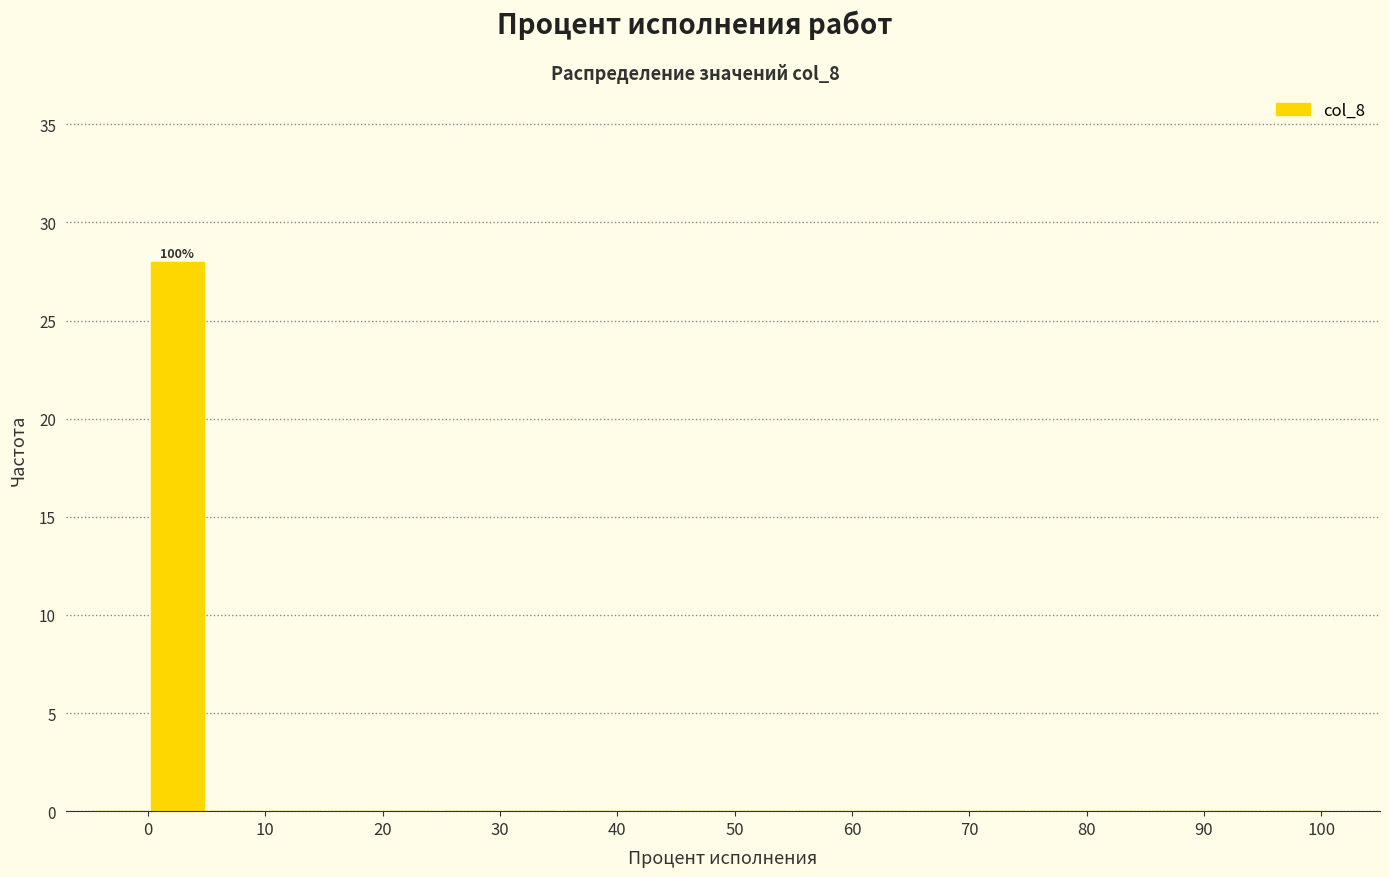

Which range on the x-axis has the tallest bar?

0 to 5